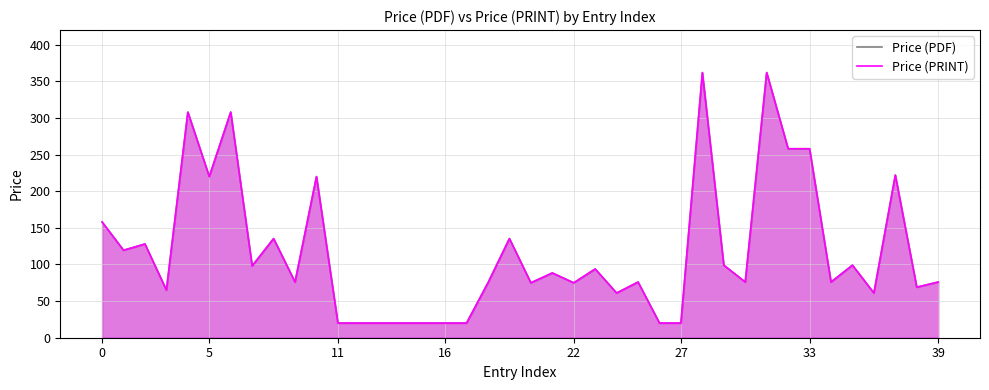

In Price (PRINT), how many points are lower than both neighbors (excluding endpoints)?

12